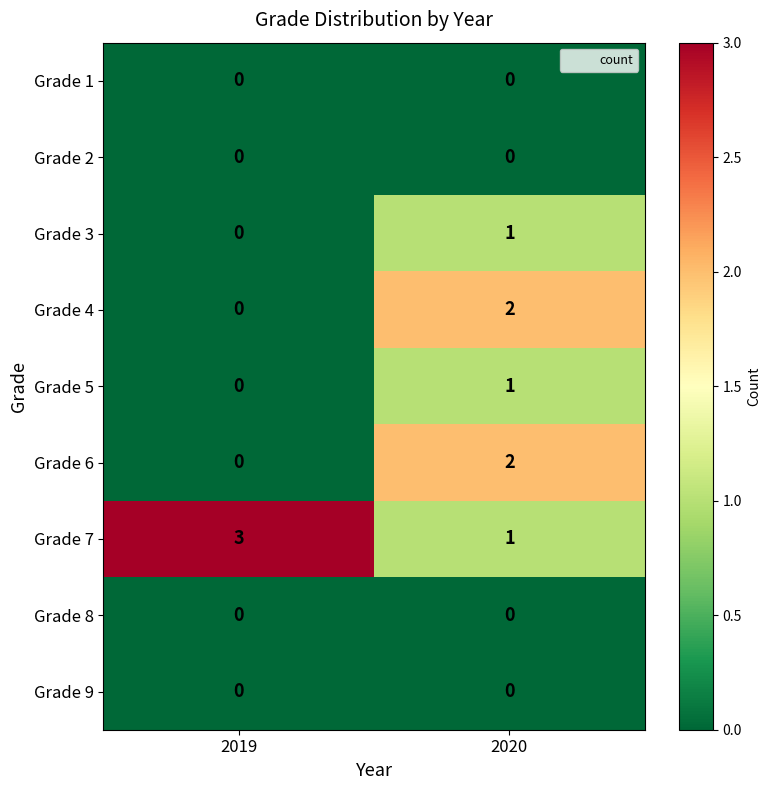

Which category has the highest value across all series?

2019